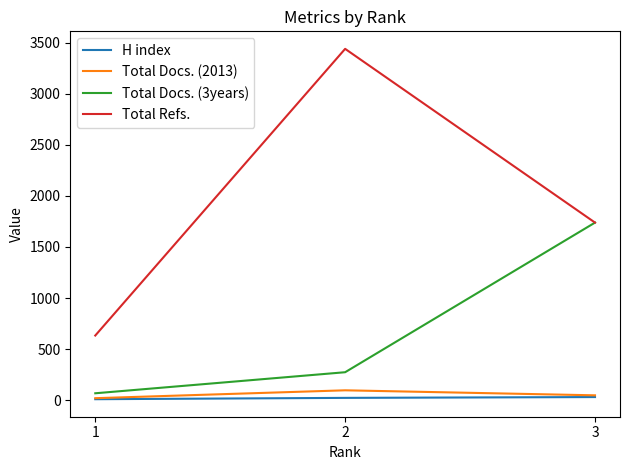

Which series has the largest total across all categories?

Total Refs.